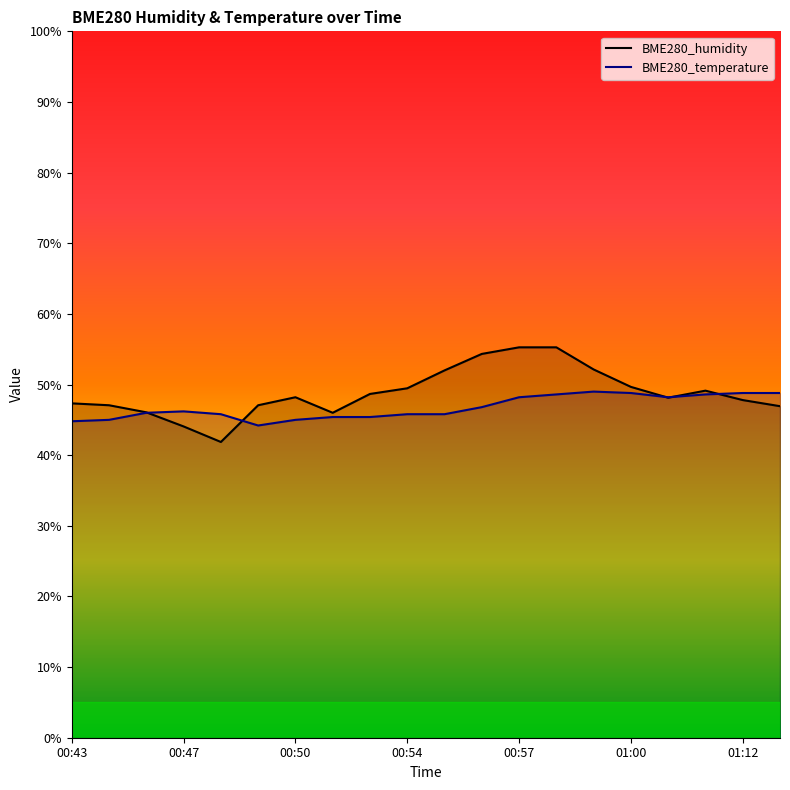

At which label is BME280_temperature closest to 46?

00:46